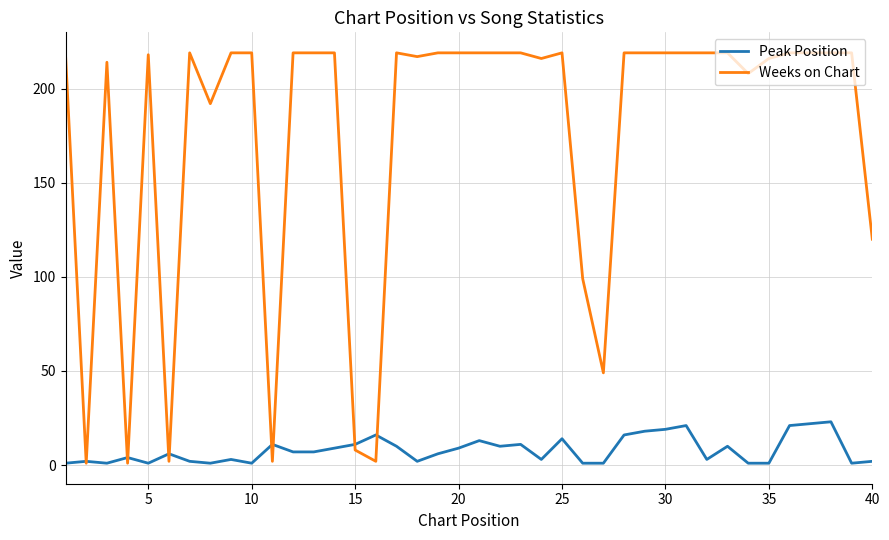

List the series in order of their overall mean, lowest first.

Peak Position, Weeks on Chart